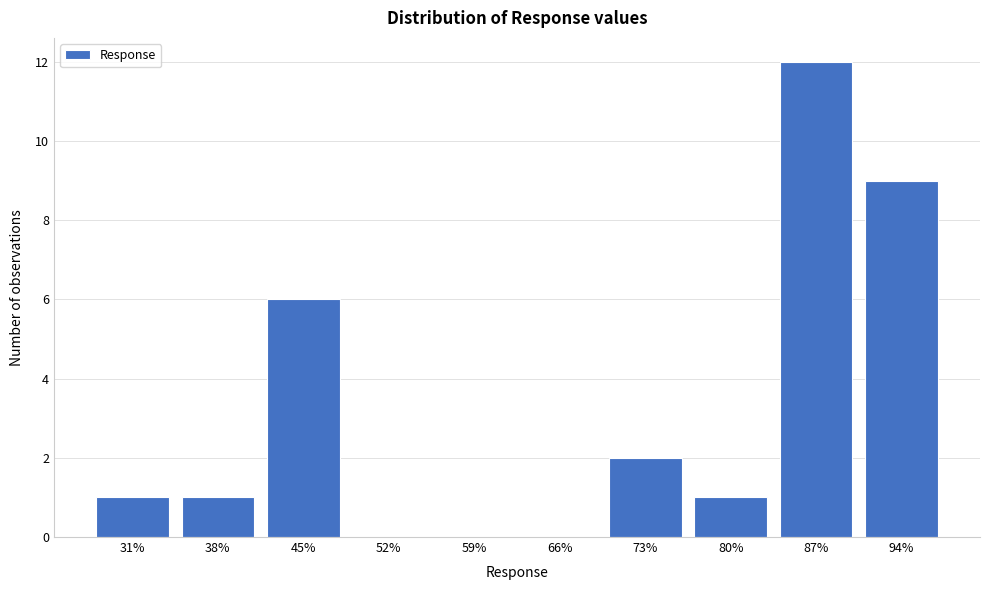

Reading right to left, list all the values displayed in this chart.

94%=9	87%=12	80%=1	73%=2	66%=0	59%=0	52%=0	45%=6	38%=1	31%=1